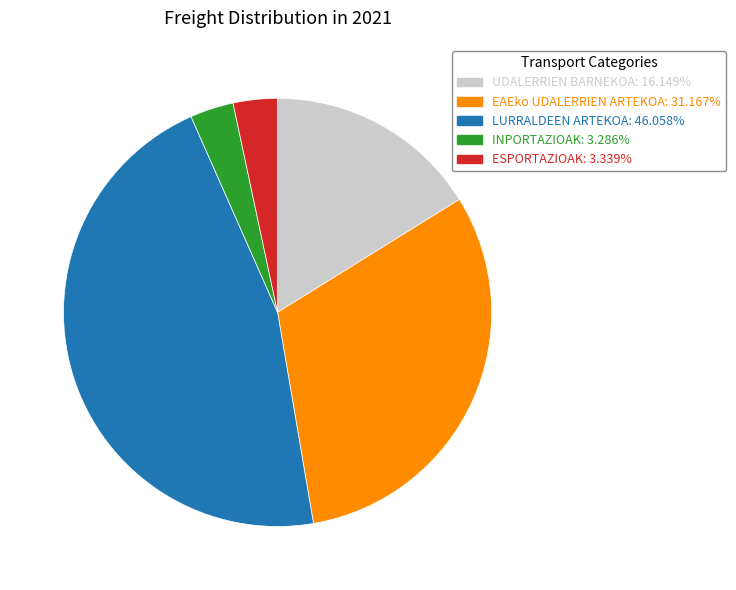

Is it true that UDALERRIEN BARNEKOA is 28% of the pie?

False